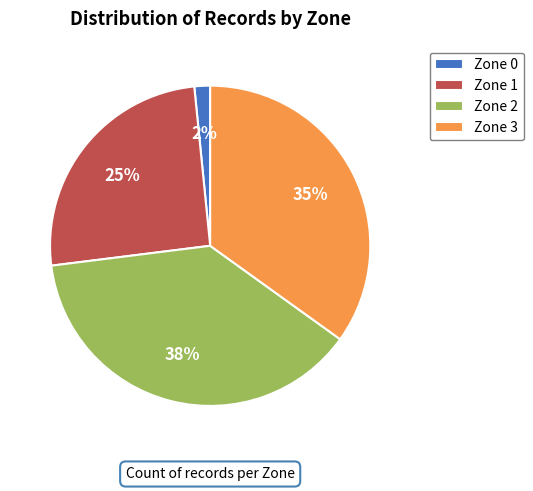

Which category has the biggest portion of the pie?

Zone 2